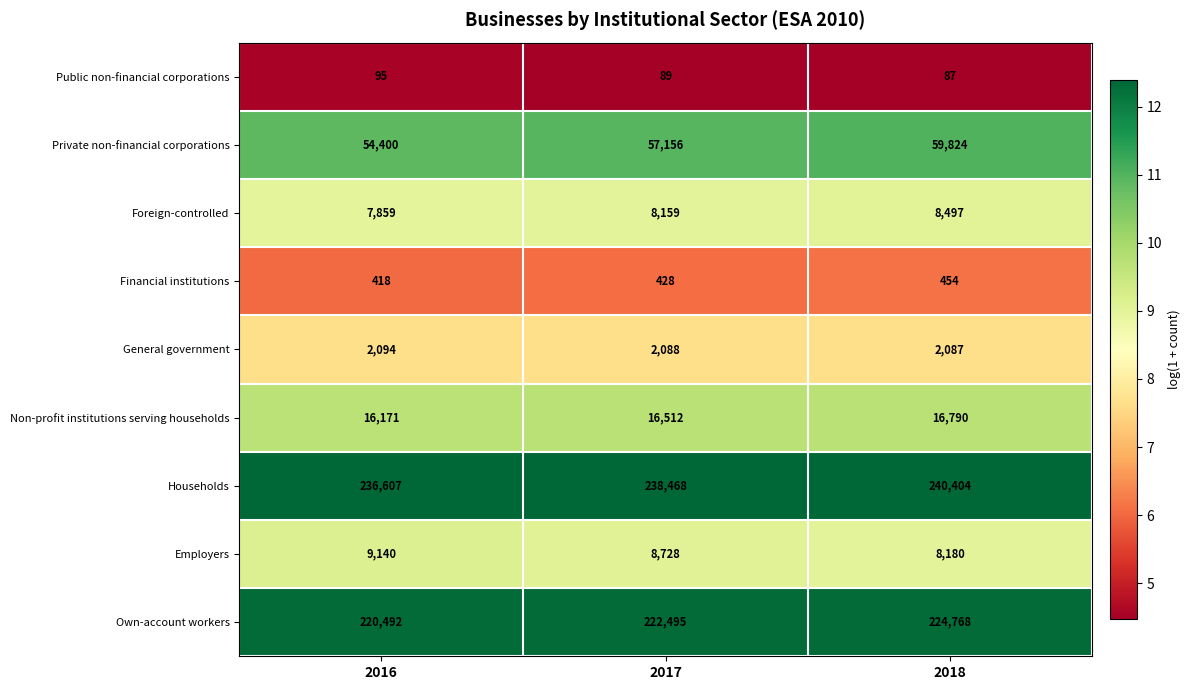

Rank the series by their maximum value, from lowest to highest.

Public non-financial corporations, Financial institutions, General government, Foreign-controlled, Employers, Non-profit institutions serving households, Private non-financial corporations, Own-account workers, Households